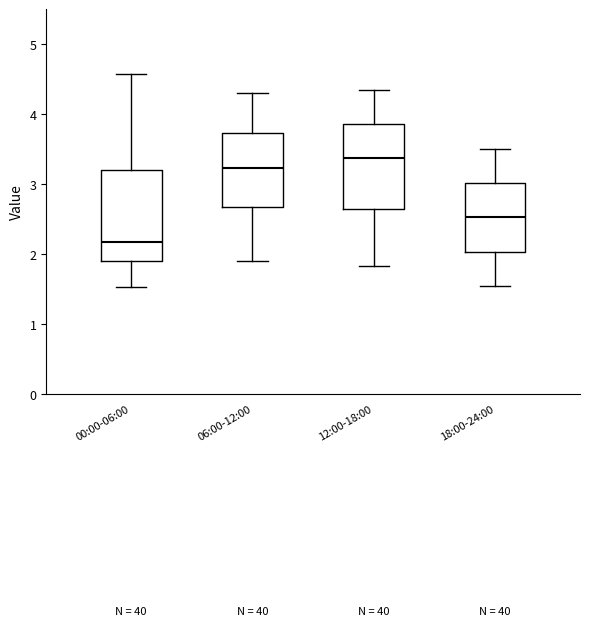

Reading left to right, transcribe this box plot: for each box, give where its median line is, the range the box spans, and where its two whiskers end, as read against the y-axis. The values are not printed on the chart, so give them approximately, as read against the axis.

00:00-06:00: median 2.2, box 1.9 to 3.2, whiskers 1.5 to 4.6
06:00-12:00: median 3.2, box 2.7 to 3.7, whiskers 1.9 to 4.3
12:00-18:00: median 3.4, box 2.6 to 3.9, whiskers 1.8 to 4.4
18:00-24:00: median 2.5, box 2.0 to 3.0, whiskers 1.6 to 3.5